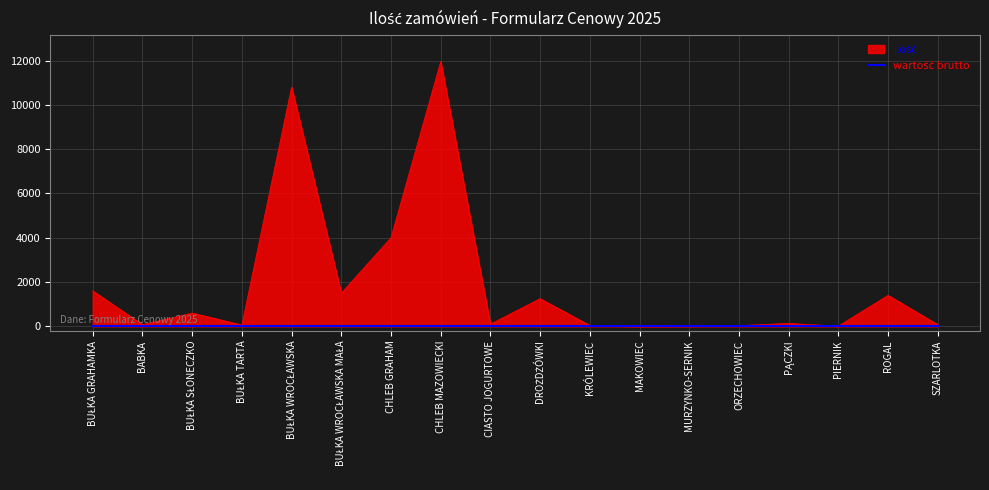

Read the value at SZARLOTKA.

75